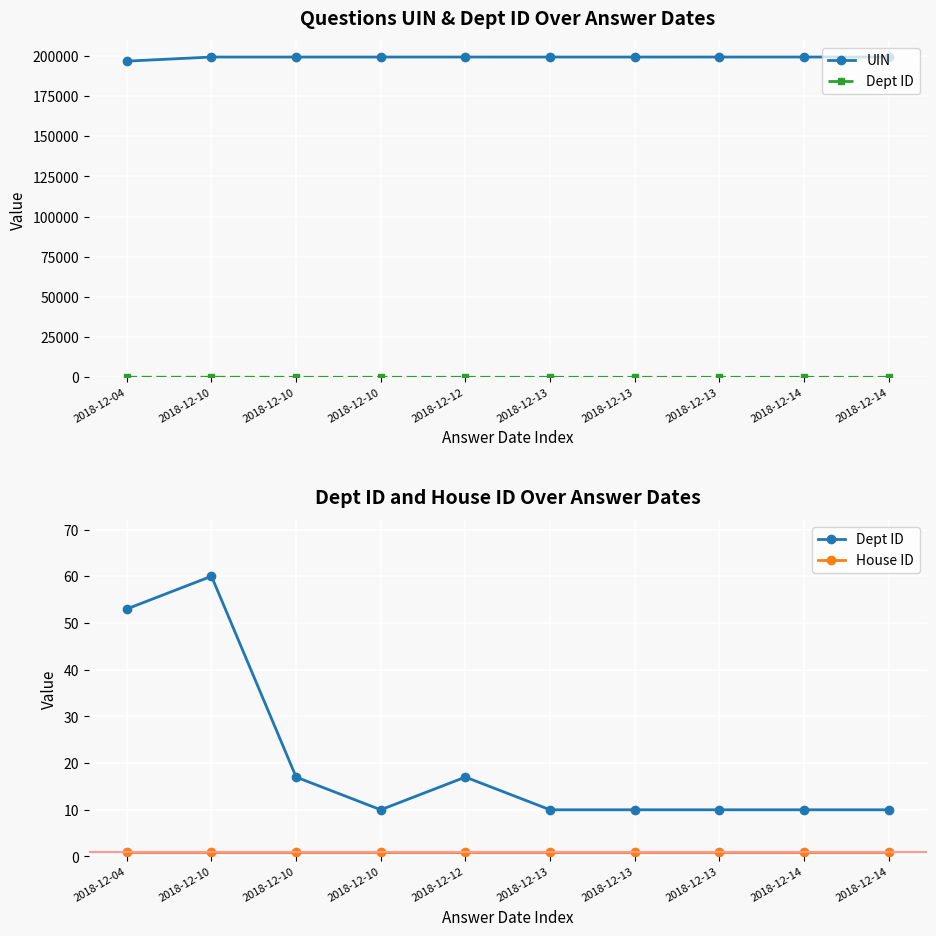

Reading left to right, transcribe all the data shown in this chart.

UIN: 2018-12-04=196772	2018-12-10=199332	2018-12-10=199333	2018-12-10=199334	2018-12-12=199338	2018-12-13=199330	2018-12-13=199331	2018-12-13=199337	2018-12-14=199335	2018-12-14=199336
Dept ID: 2018-12-04=53	2018-12-10=60	2018-12-10=17	2018-12-10=10	2018-12-12=17	2018-12-13=10	2018-12-13=10	2018-12-13=10	2018-12-14=10	2018-12-14=10
House ID: 2018-12-04=1	2018-12-10=1	2018-12-10=1	2018-12-10=1	2018-12-12=1	2018-12-13=1	2018-12-13=1	2018-12-13=1	2018-12-14=1	2018-12-14=1